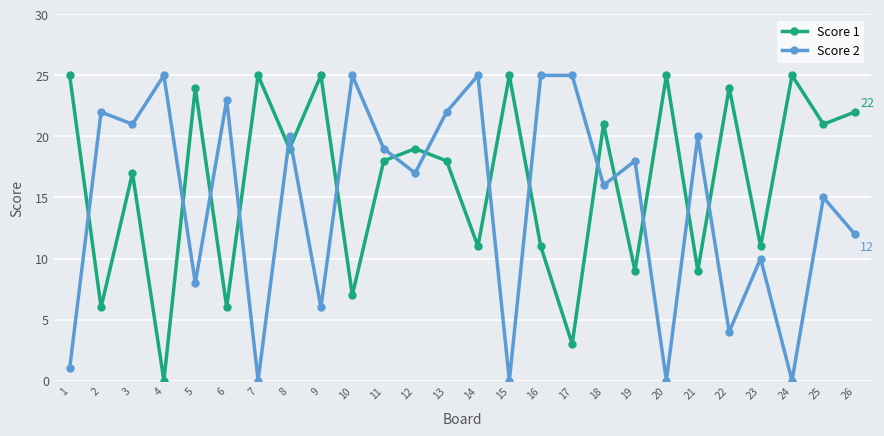

What is the maximum value for Score 1?

25